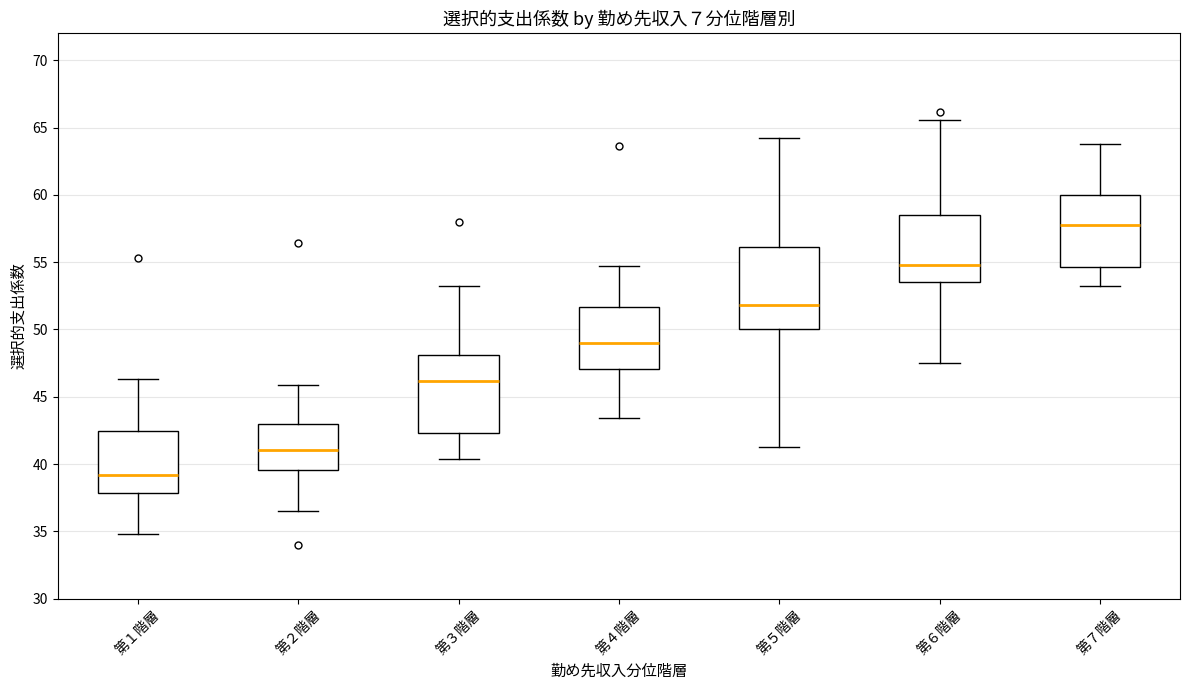

Which box's median line is the lowest?

第１階層